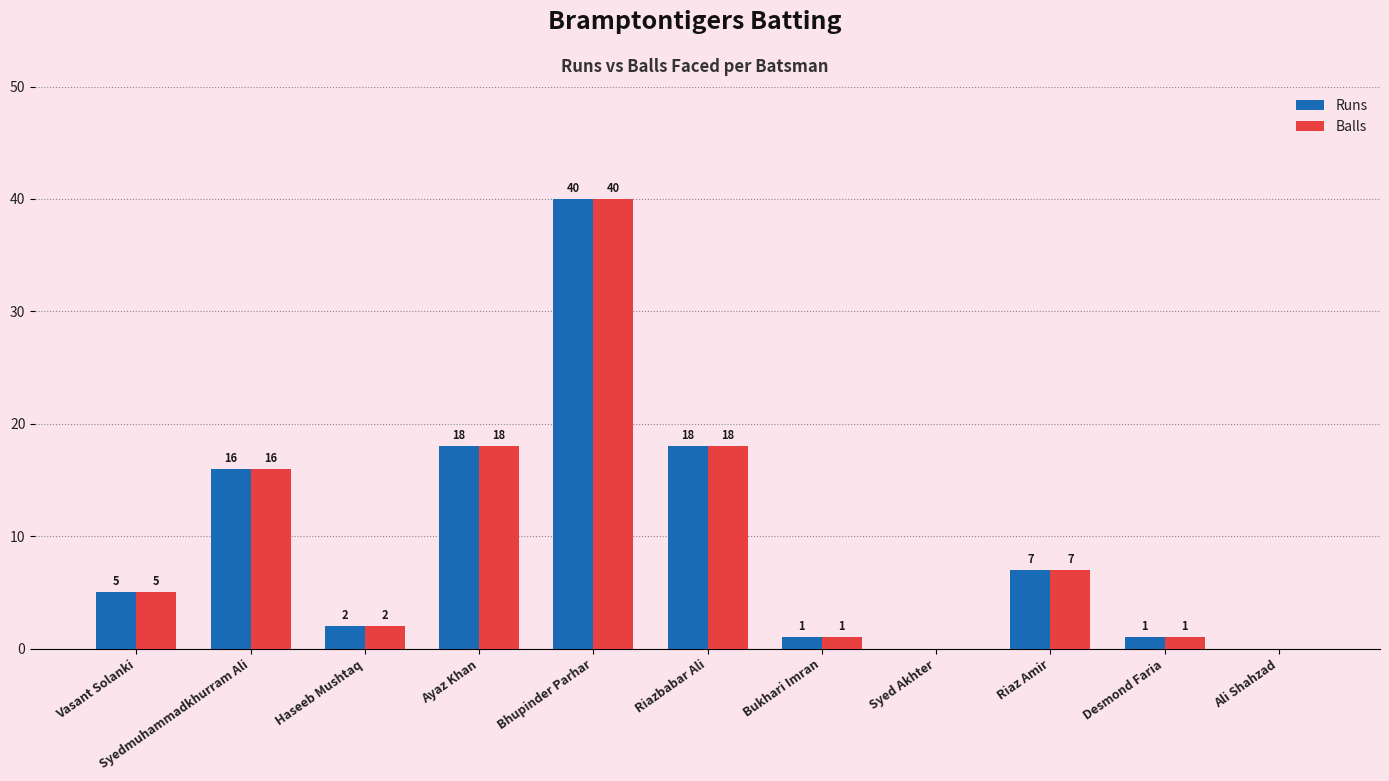

What are all the series names shown in the legend?

Runs, Balls